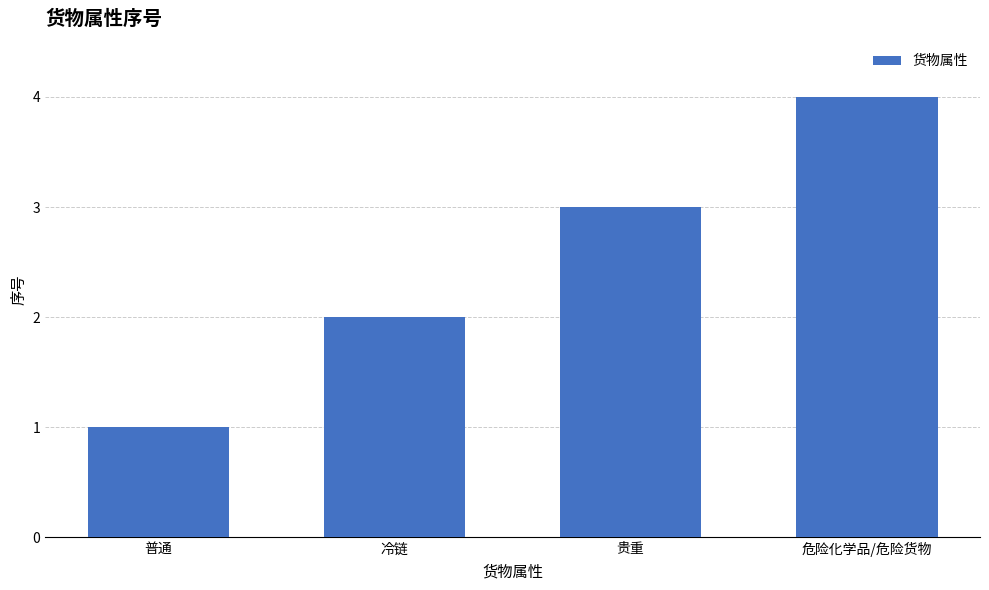

How many bars are there in total?

4